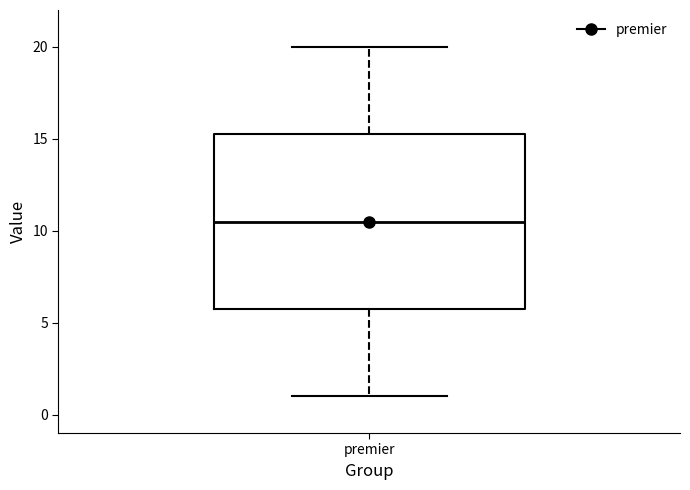

Read this box plot against the y-axis: the position of the median line, the range covered by the box, and the ends of both whiskers. The values are not printed on the chart, so give them approximately, as read against the axis.

median 10.5, box 6.0 to 15.5, whiskers 1.0 to 20.0